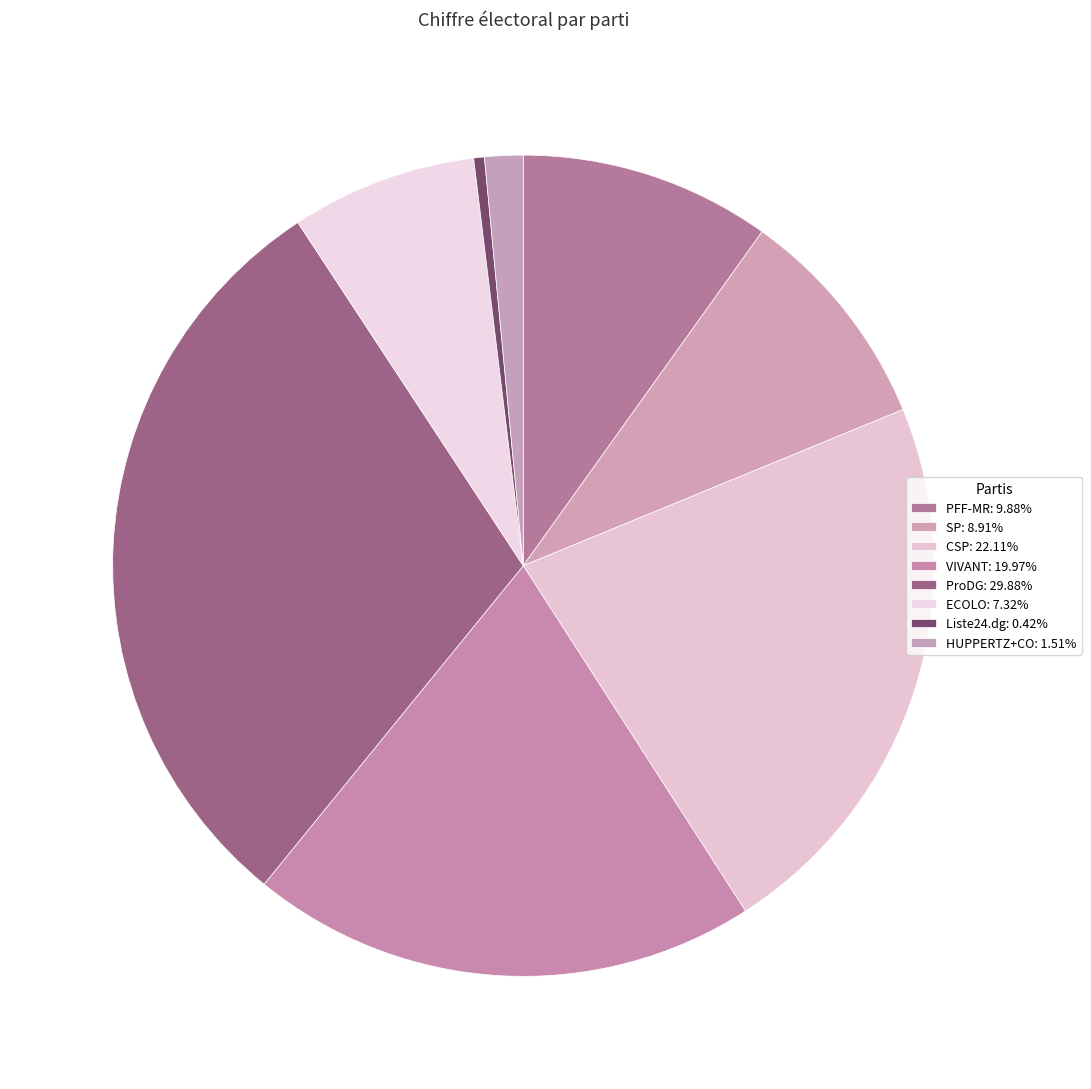

Combined, what portion of the pie is SP and ProDG?

38.8%